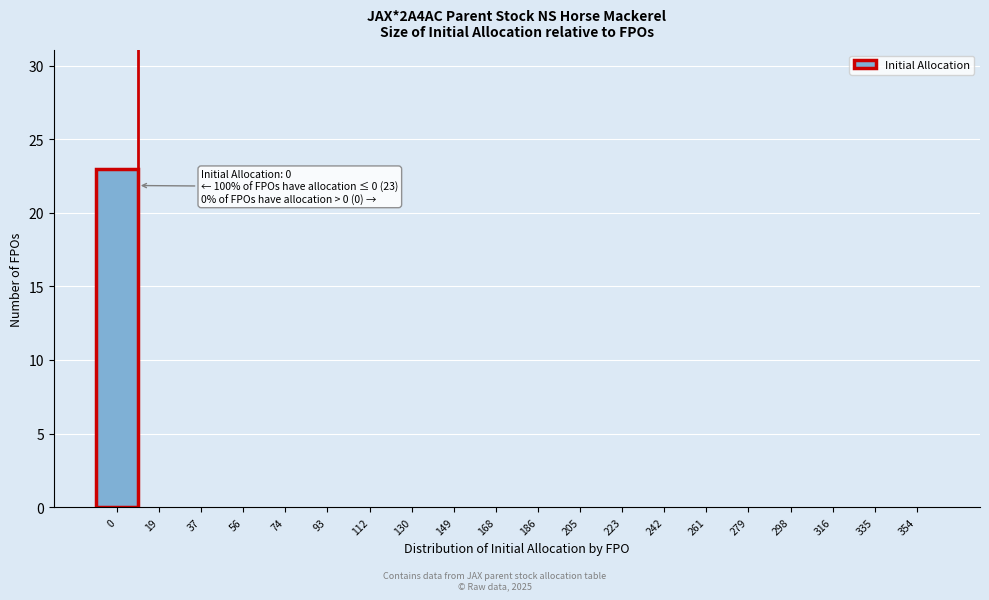

Reading left to right, list all the values displayed in this chart.

0=23	19=0	37=0	56=0	74=0	93=0	112=0	130=0	149=0	168=0	186=0	205=0	223=0	242=0	261=0	279=0	298=0	316=0	335=0	354=0